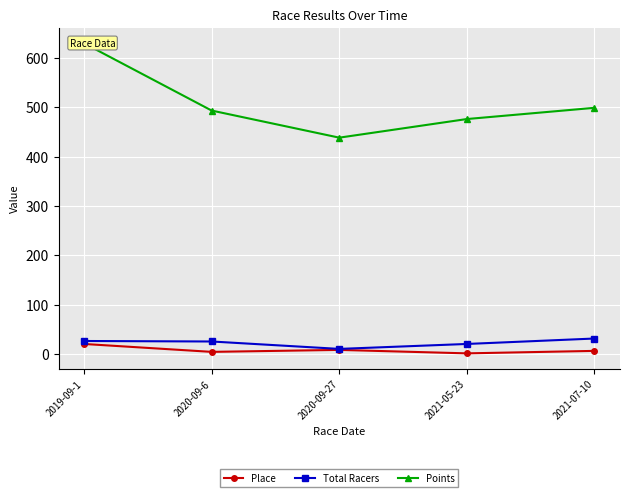

What is the minimum value for Total Racers?

11